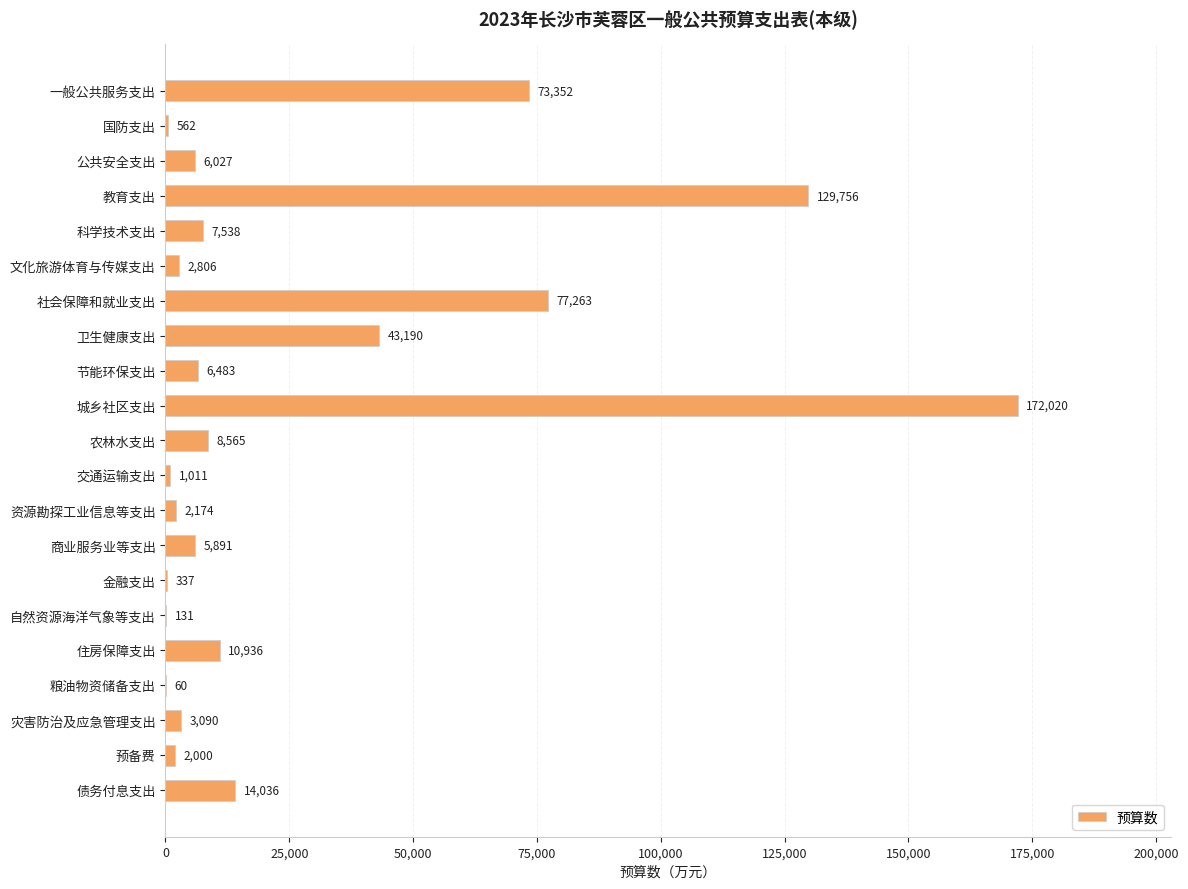

Which label corresponds to the largest value in the chart?

城乡社区支出